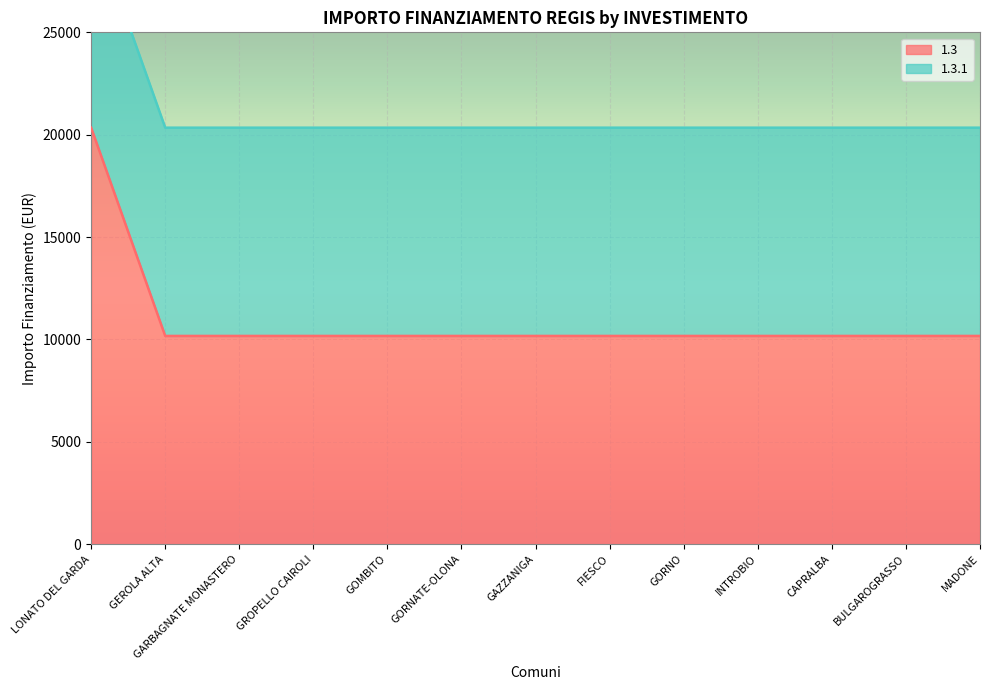

Rank the categories by value from lowest to highest.

GEROLA ALTA, GARBAGNATE MONASTERO, GROPELLO CAIROLI, GOMBITO, GORNATE-OLONA, GAZZANIGA, FIESCO, GORNO, INTROBIO, CAPRALBA, BULGAROGRASSO, MADONE, LONATO DEL GARDA